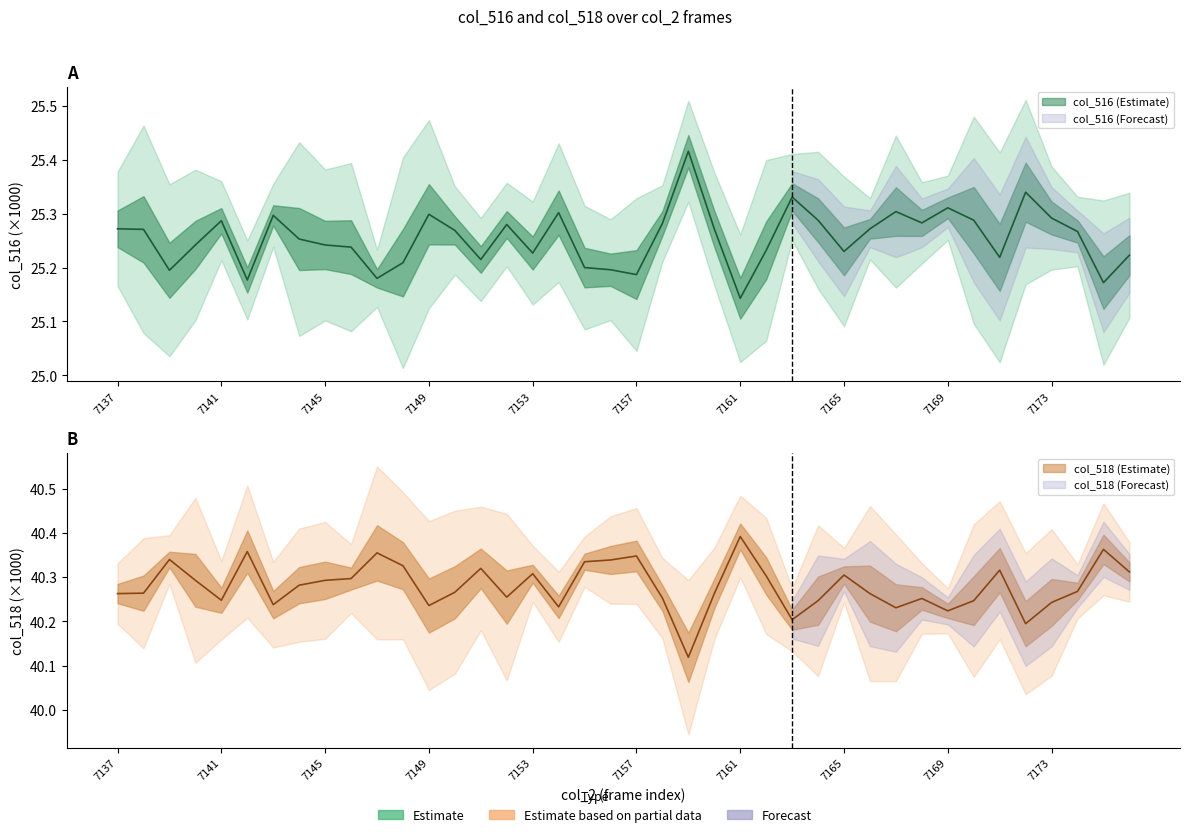

How many interior local valleys does the col_518 series have?

10